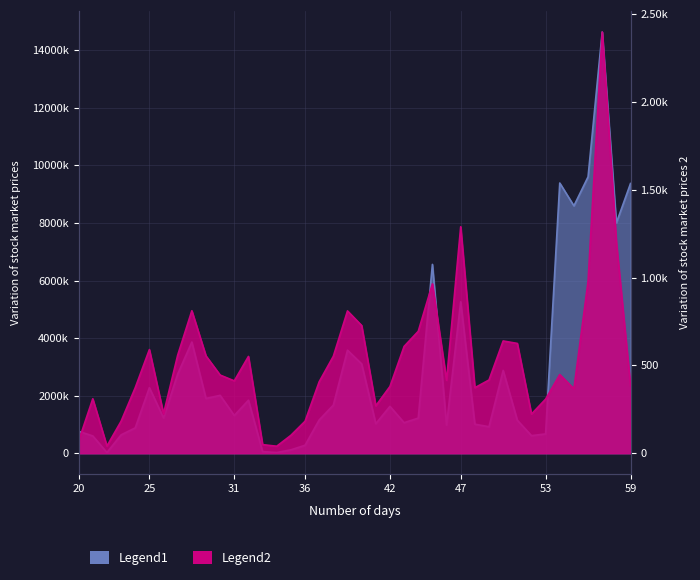

Which series has the largest range (max minus min)?

Legend1